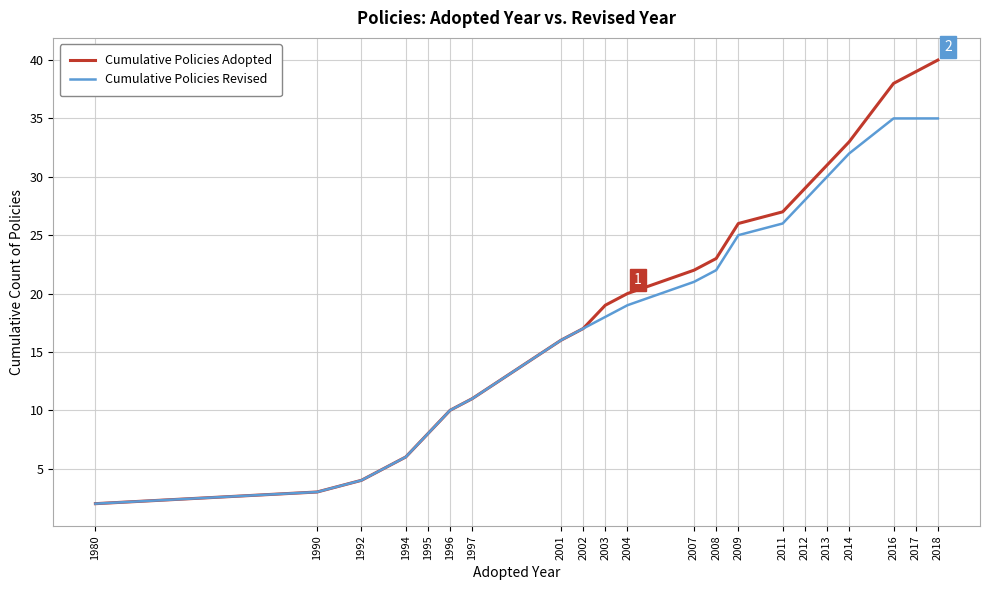

What is the total value across all series at 1996?

20